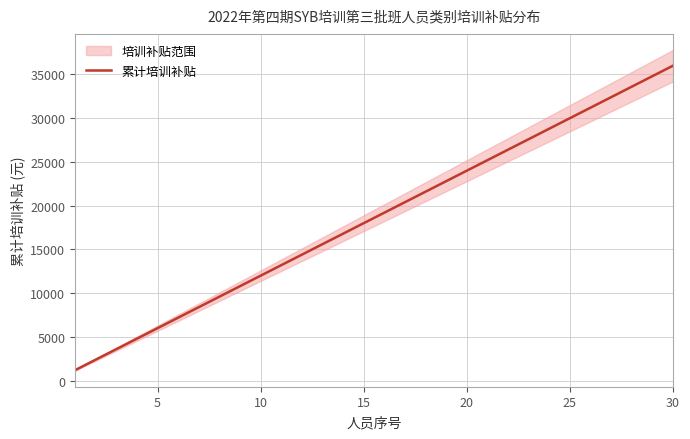

What is the maximum value for 累计培训补贴?

36000